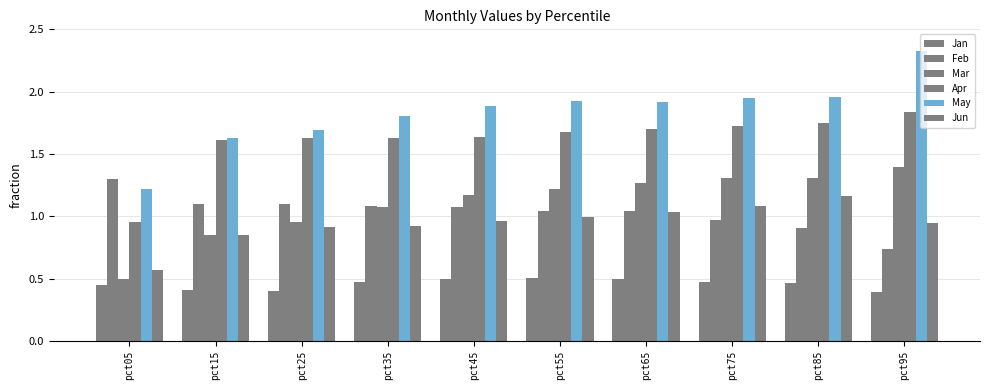

How many bars are there in each group?

6